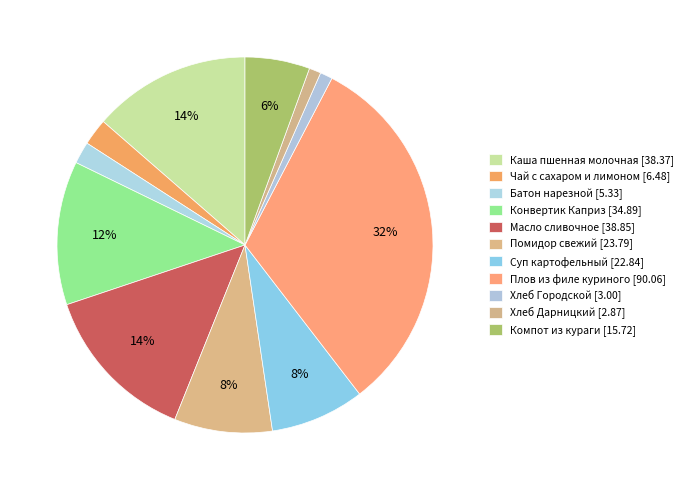

Is there a majority slice in this chart?

No